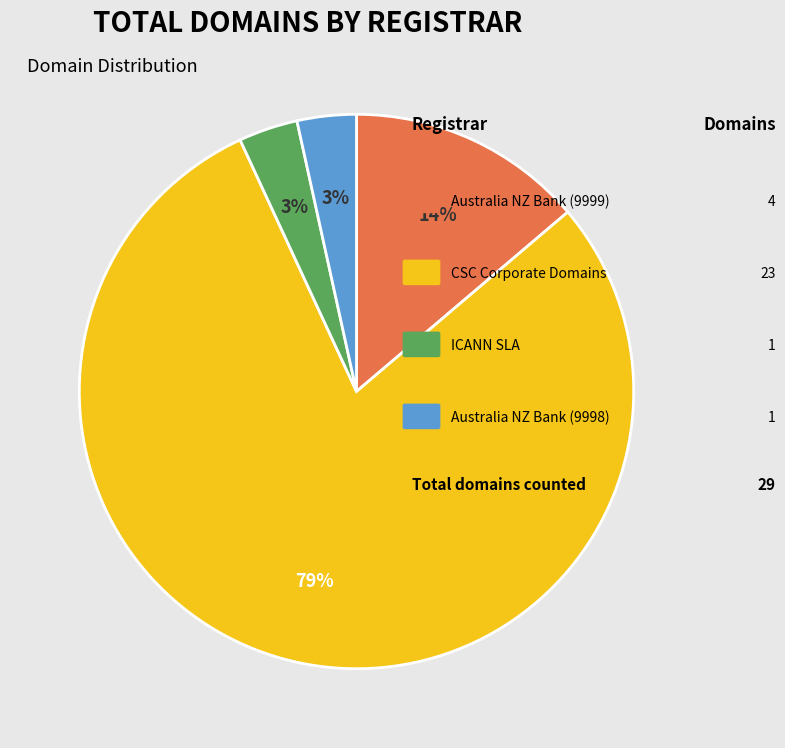

To the nearest percent, what is the average slice percentage?

25%